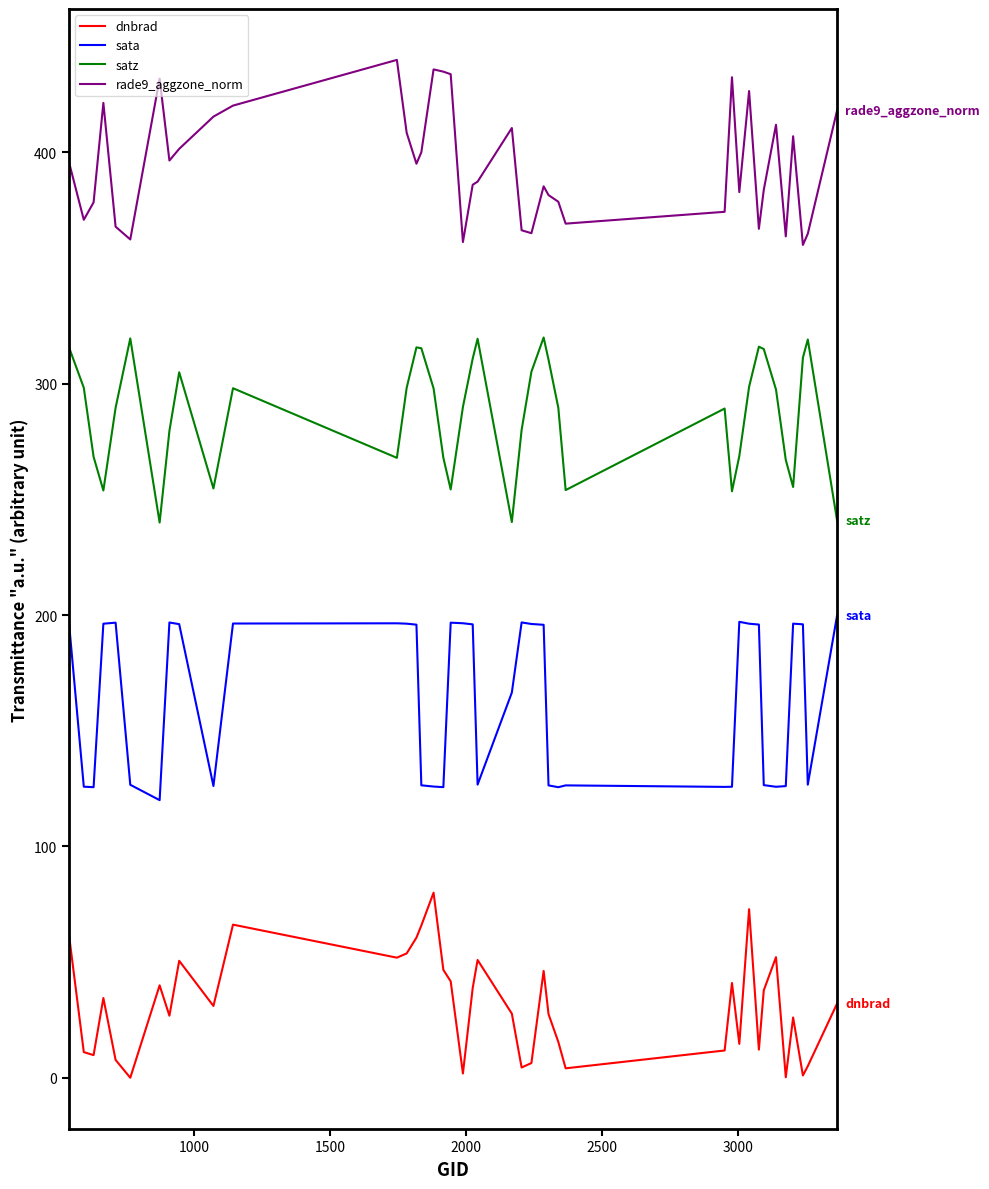

True or false: dnbrad and rade9_aggzone_norm intersect in this chart.

False